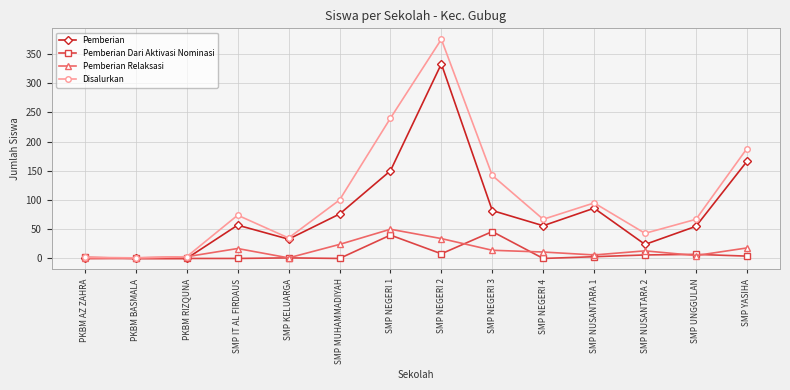

What is the label of the 11th point from the left?

SMP NUSANTARA 1